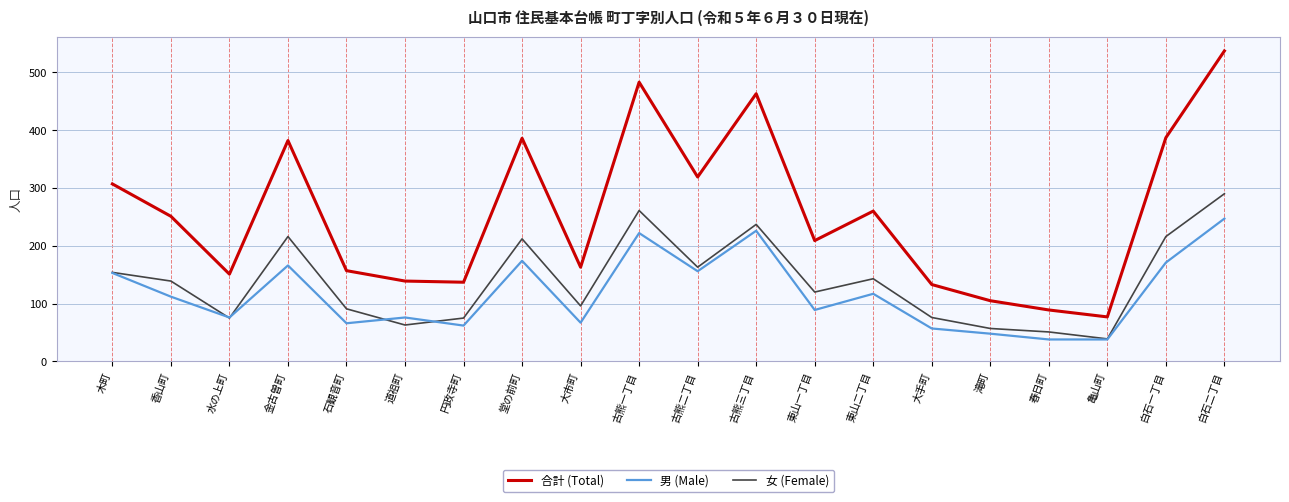

True or false: 合計 (Total) and 女 (Female) intersect in this chart.

False